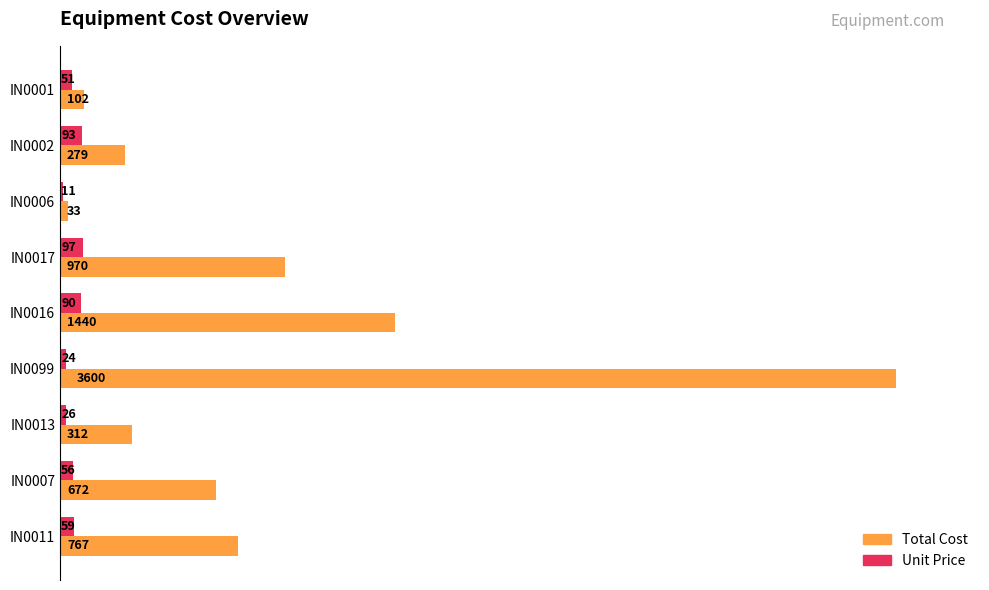

What is the sum of all Total Cost values?

8175